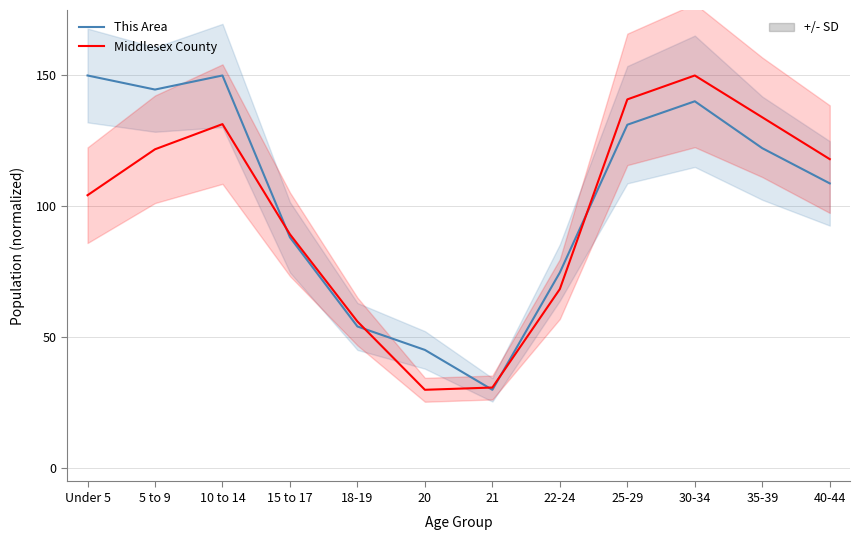

Reading right to left, what are all the values shown in this chart?

This Area: 40-44=108.8	35-39=122.2	30-34=140.1	25-29=131.2	22-24=74.8	21=30.0	20=45.2	18-19=54.2	15 to 17=88.2	10 to 14=150.0	5 to 9=144.6	Under 5=150.0
Middlesex County: 40-44=118.1	35-39=134.0	30-34=150.0	25-29=140.9	22-24=68.5	21=30.9	20=30.0	18-19=56.1	15 to 17=89.4	10 to 14=131.4	5 to 9=121.8	Under 5=104.3